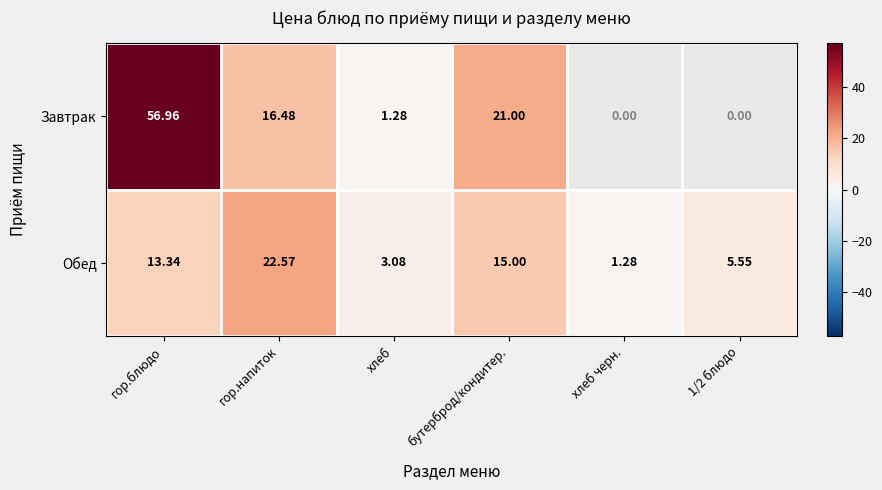

The value of Обед at хлеб is 5.1. True or false?

False